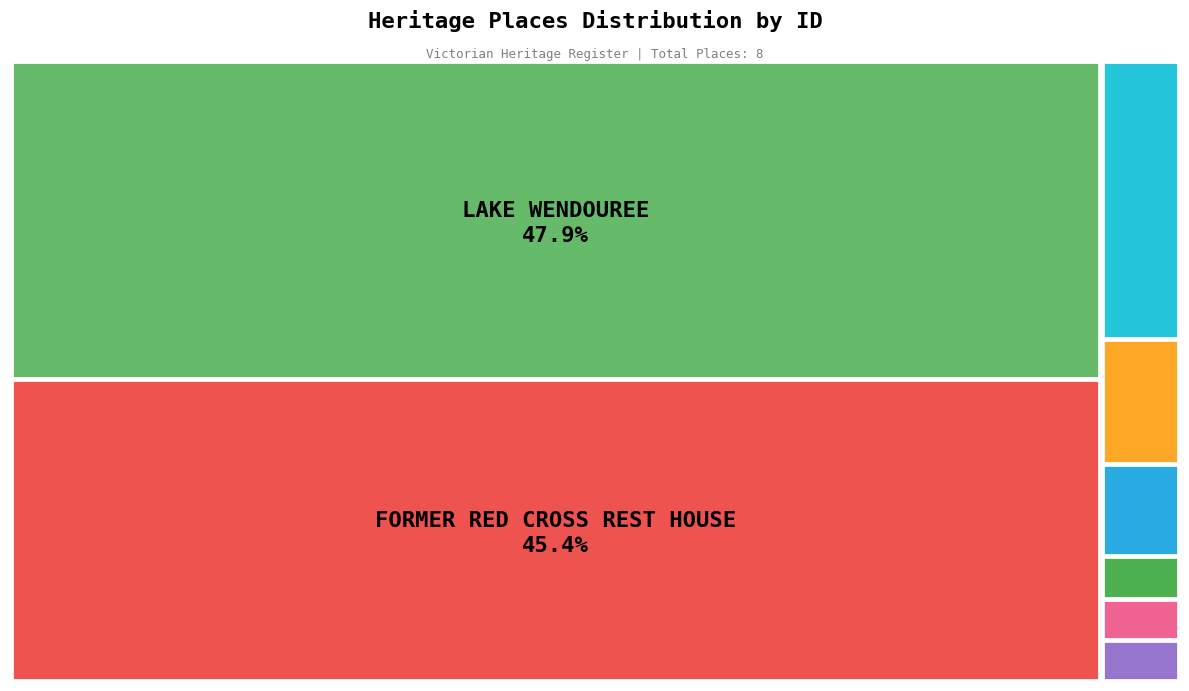

To the nearest percent, what percentage of the pie is FORMER RED CROSS REST HOUSE?

45%